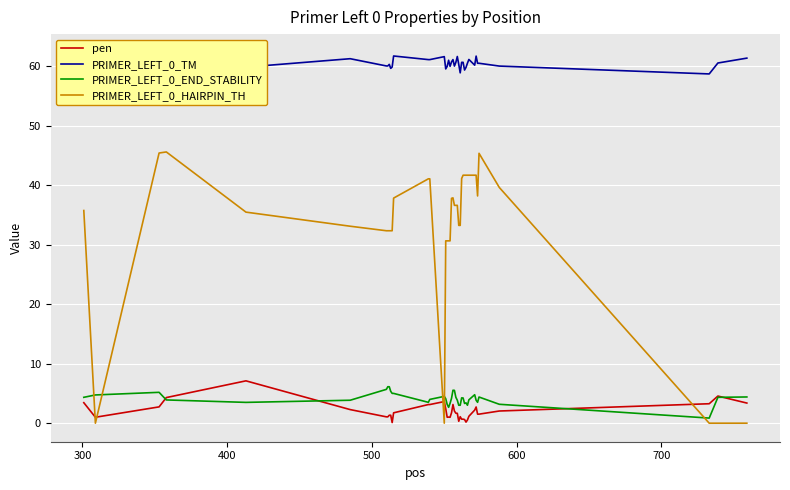

How many interior local peaks does the PRIMER_LEFT_0_HAIRPIN_TH series have?

3